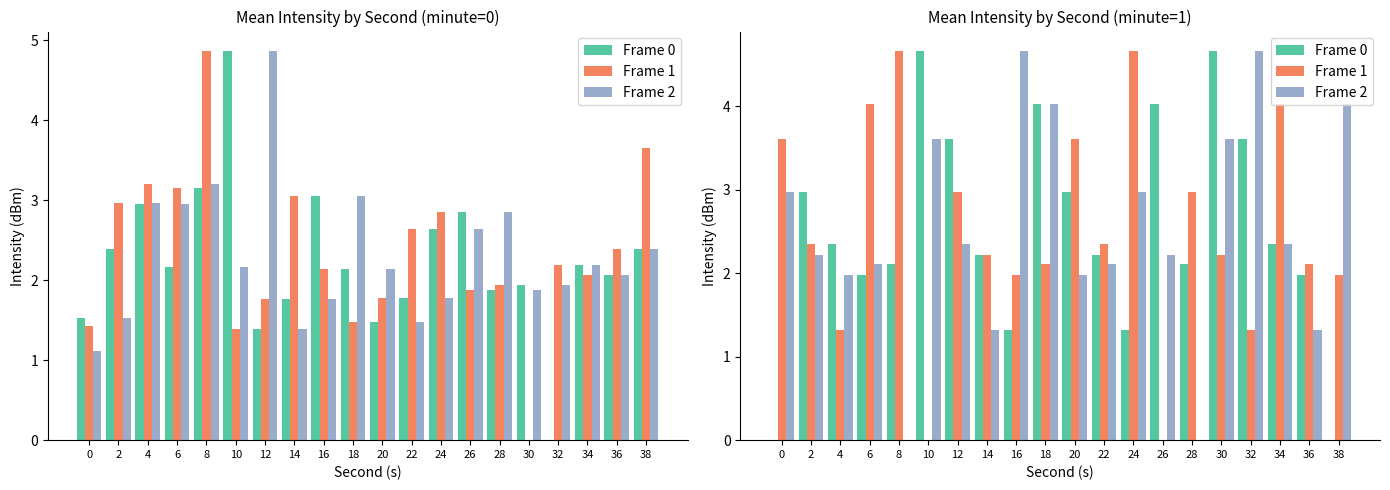

How many values in the Frame 0 series exceed 2?

14